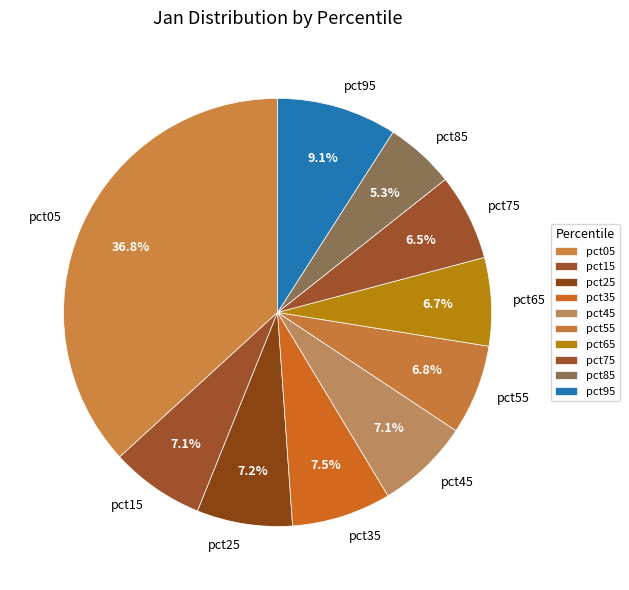

How many slices are in this pie chart?

10